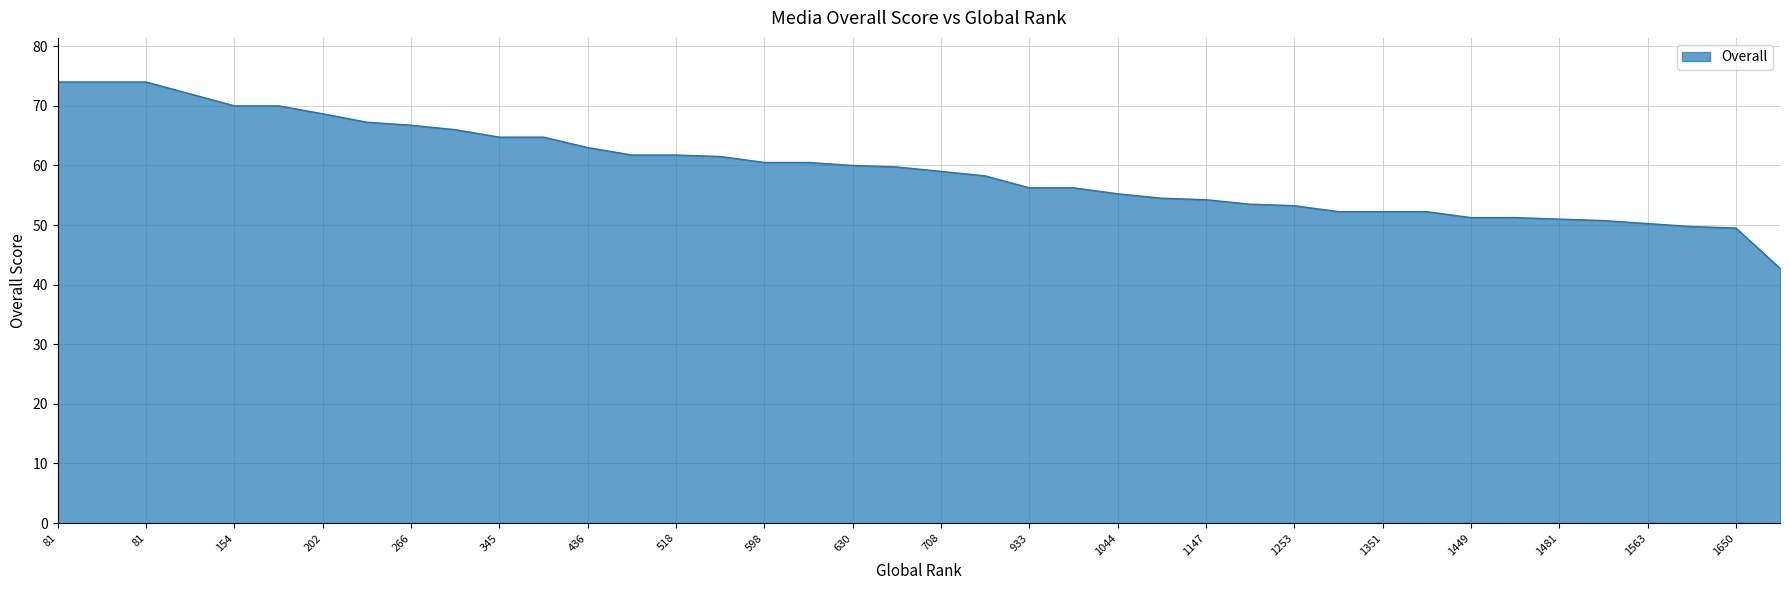

What is the maximum value shown in the chart?

74.0